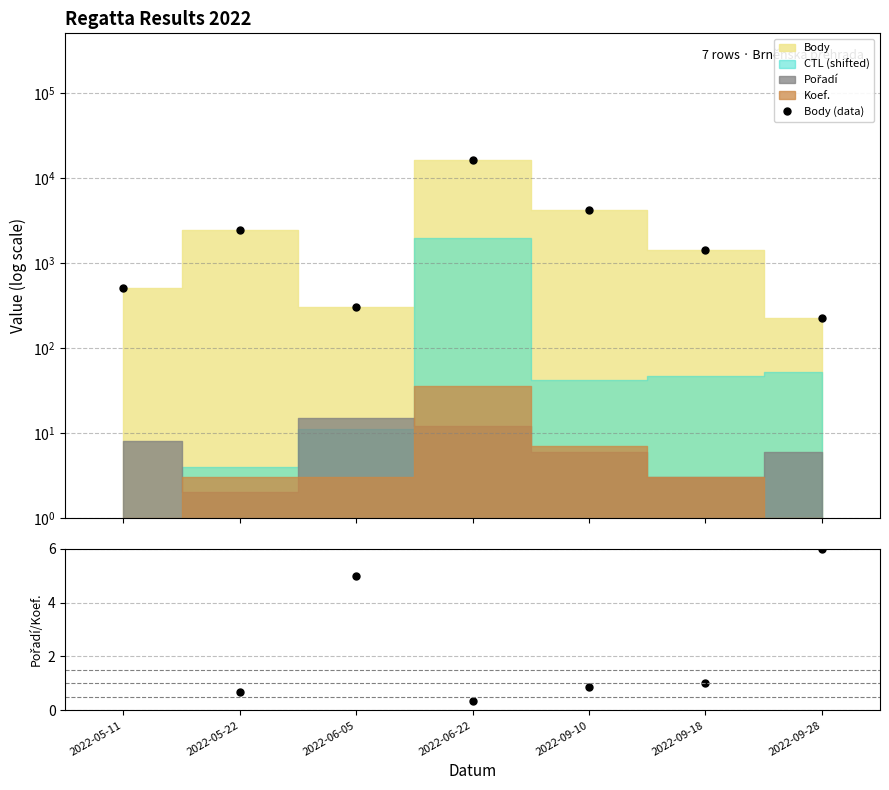

What is the difference between the values at 2022-09-10 and 2022-09-18?

2804